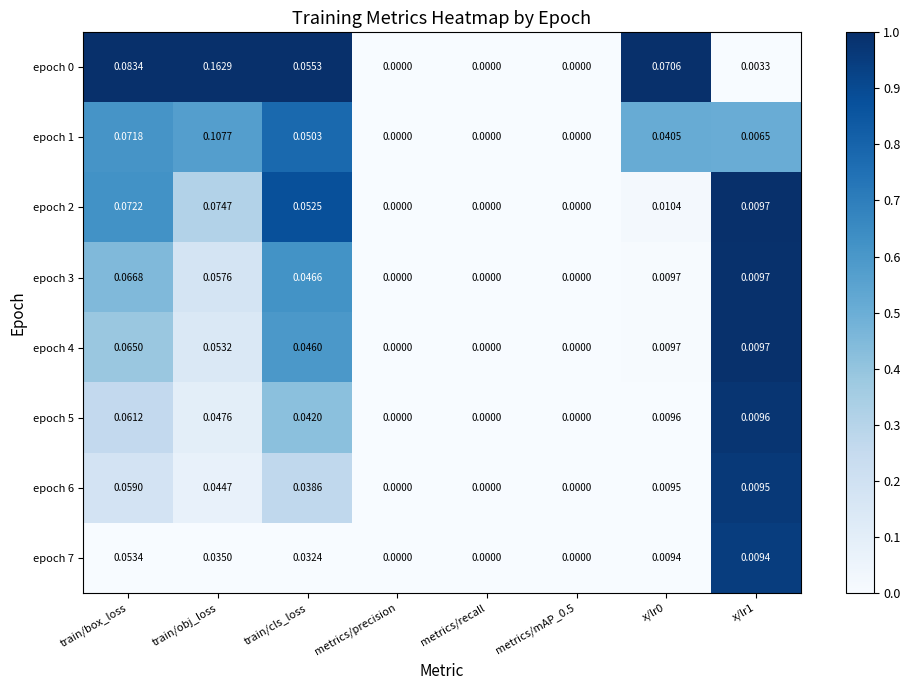

Which category has the highest value in the epoch 4 series?

train/box_loss